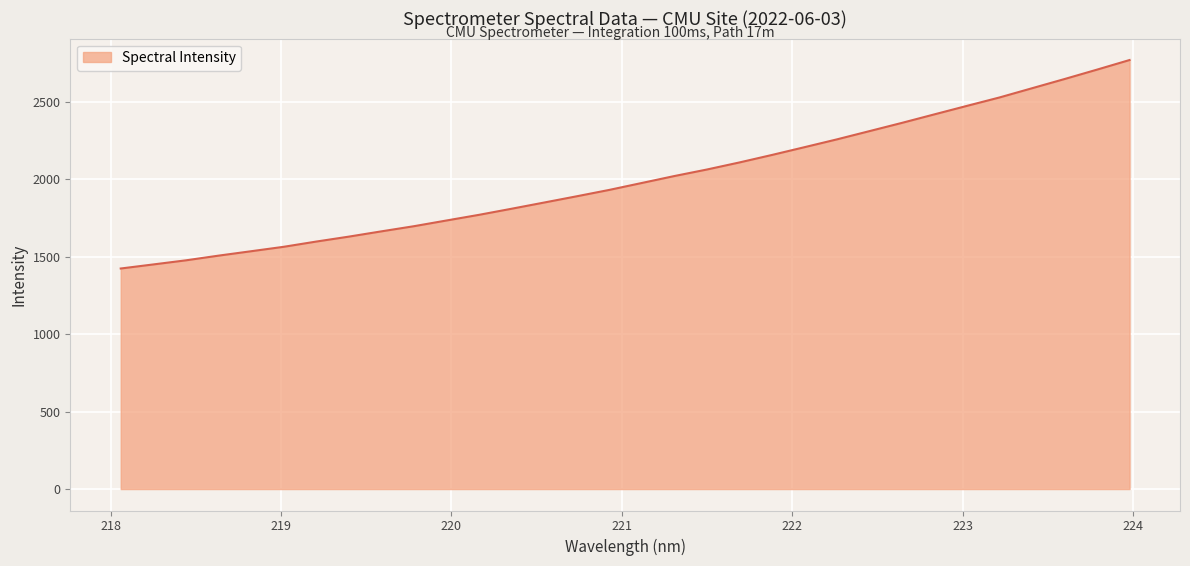

What is the minimum value shown in the chart?

1424.2